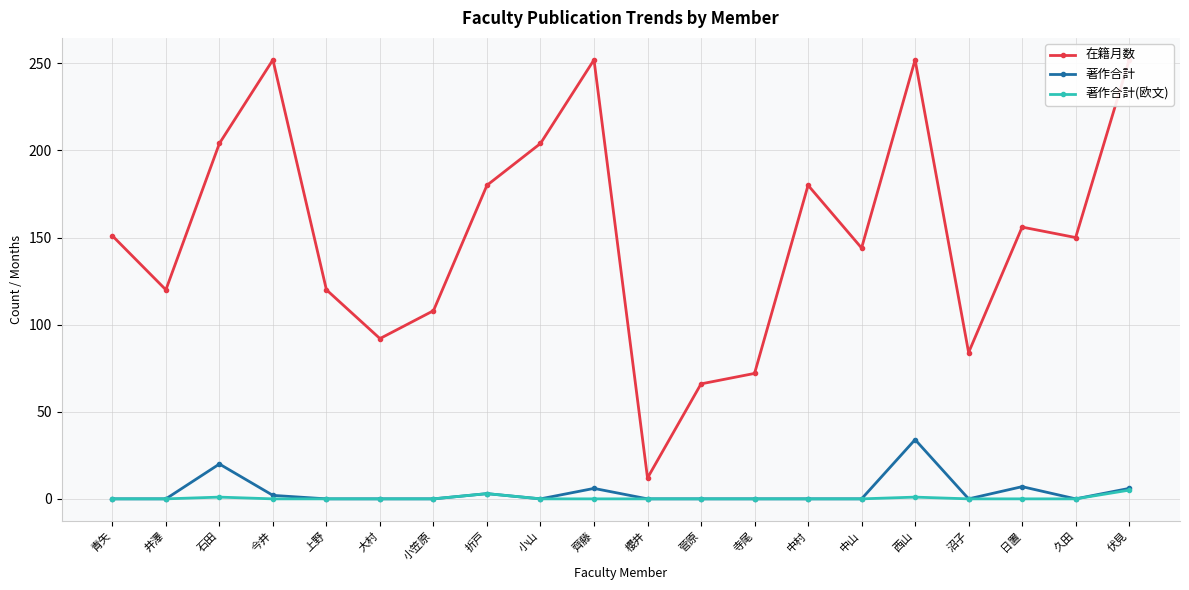

The value of 在籍月数 at 中村 is 180. True or false?

True